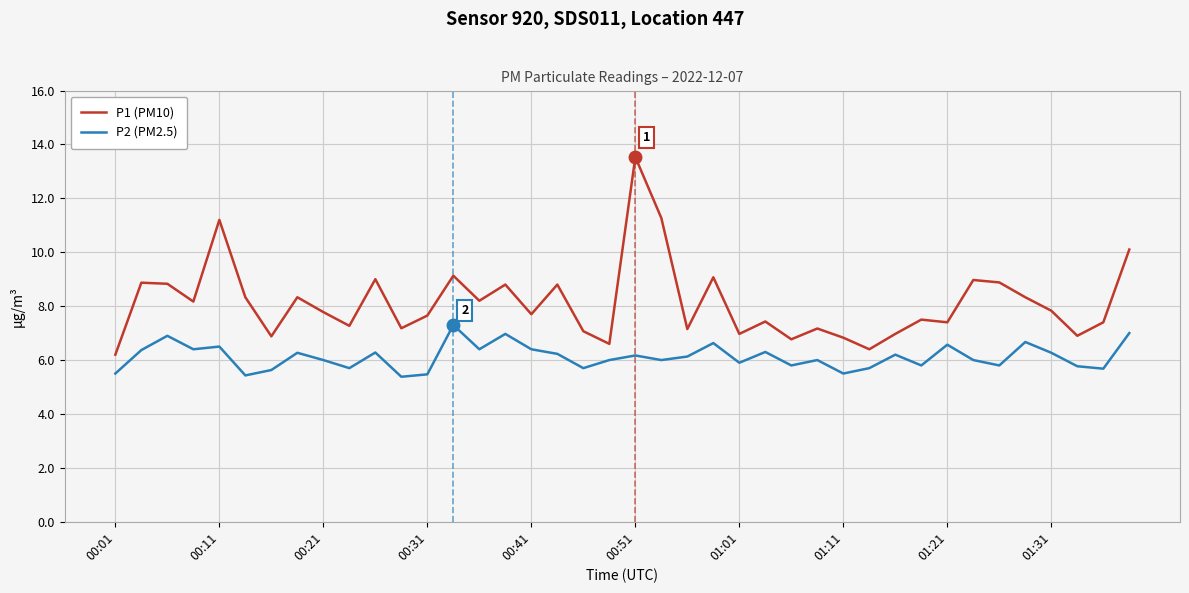

List the series in order of their peak value, lowest first.

P2 (PM2.5), P1 (PM10)